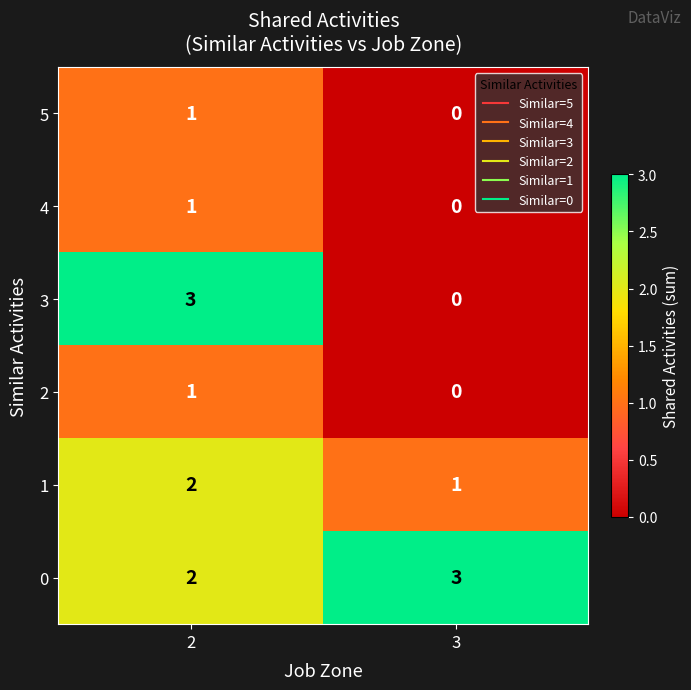

Reading left to right, what are all the values shown in this chart?

5: 1	0
4: 1	0
3: 3	0
2: 1	0
1: 2	1
0: 2	3